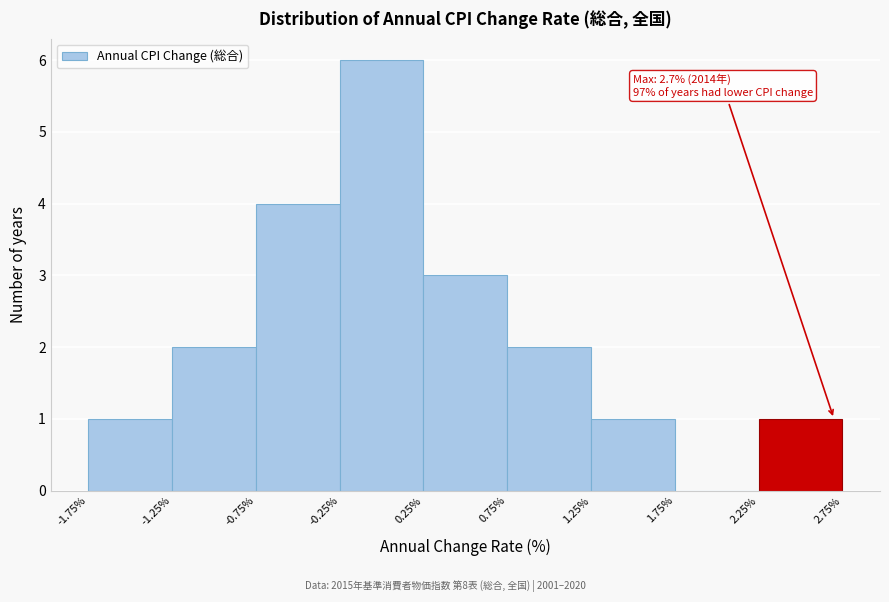

Which range on the x-axis has the tallest bar?

-0.25% to 0.25%